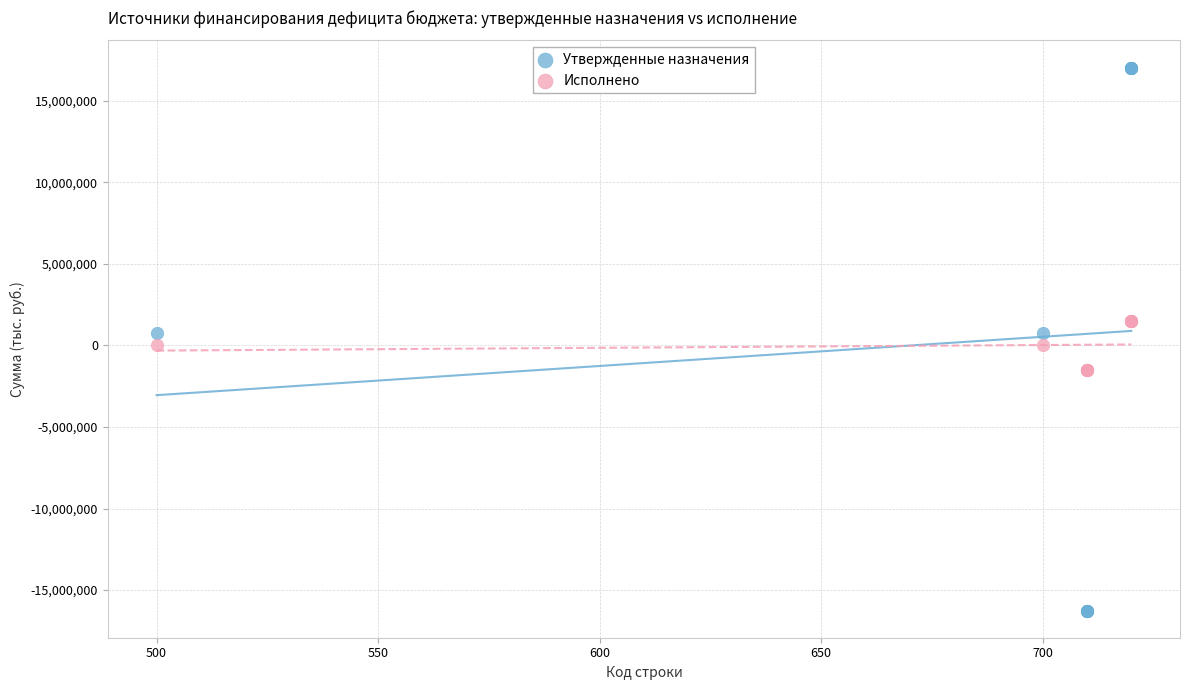

Which series has the widest spread of Y values?

Утвержденные назначения